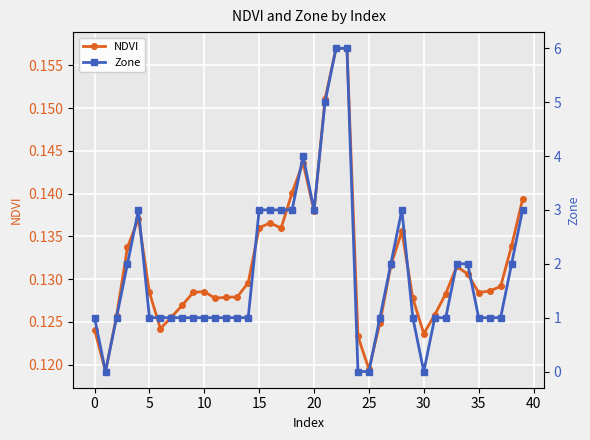

Which label corresponds to the largest value in the chart?

22